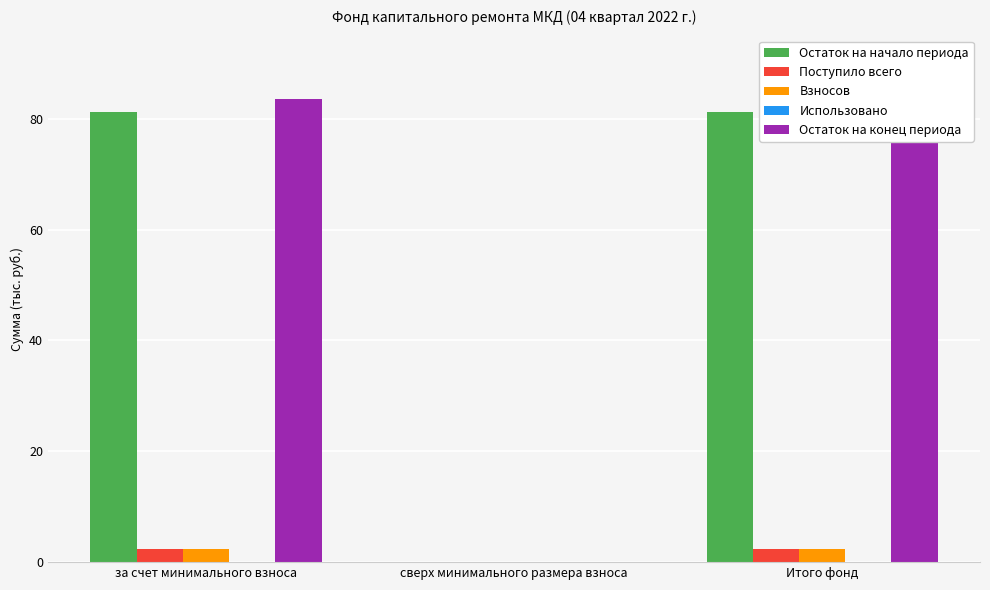

Count the Поступило всего values in the range 0 to 2.

1